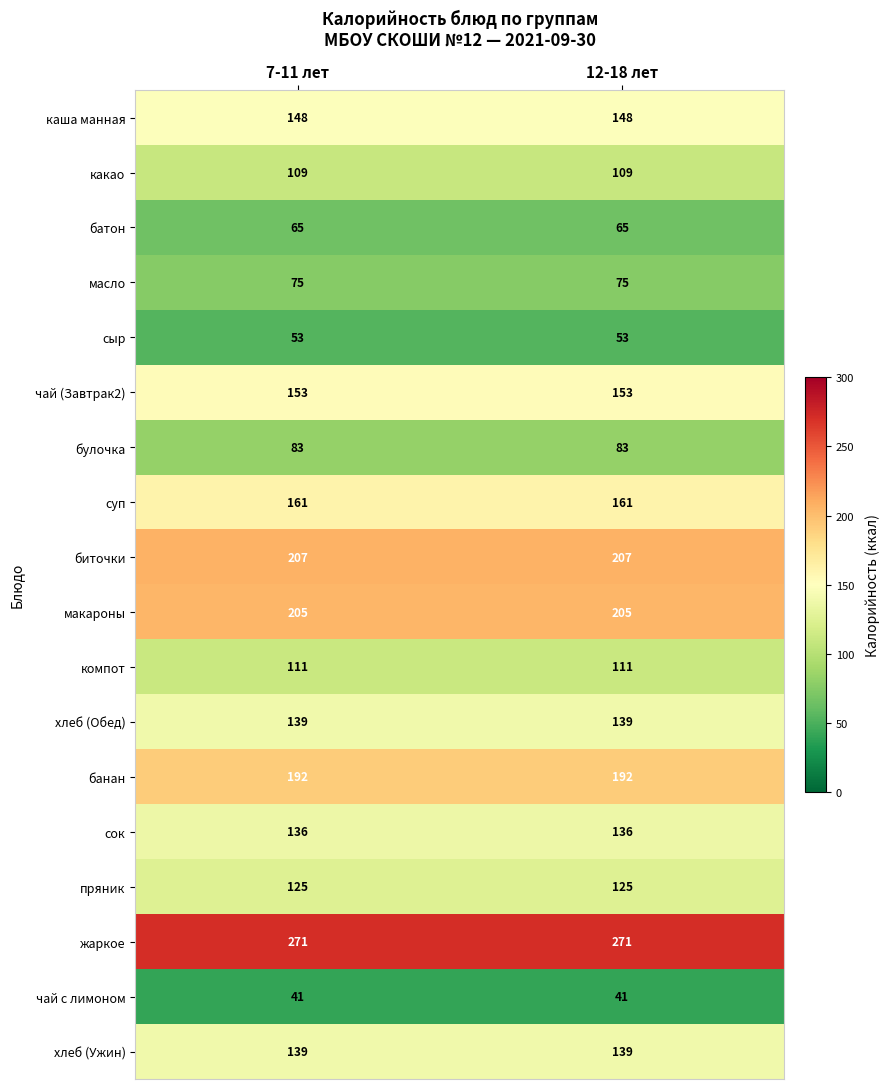

What is the minimum value for каша манная?

148